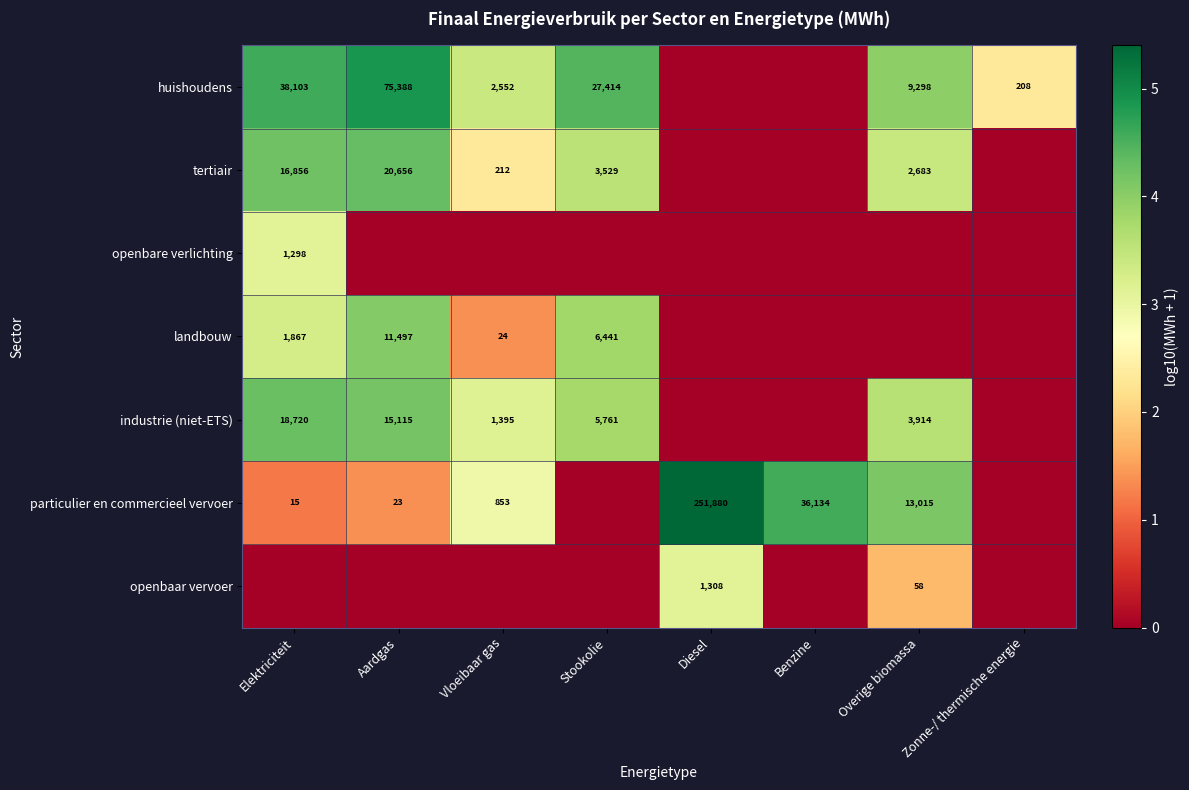

What is the difference between the maximum and minimum values in the landbouw series?

4.1